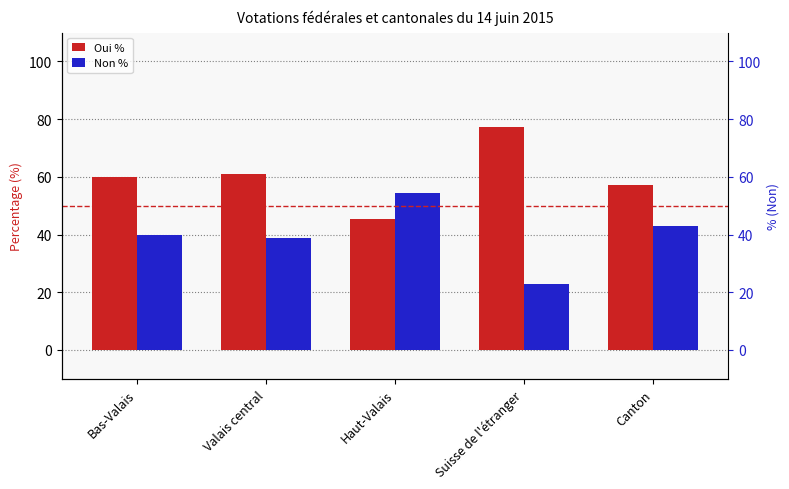

Which series has the widest spread of values?

Non %